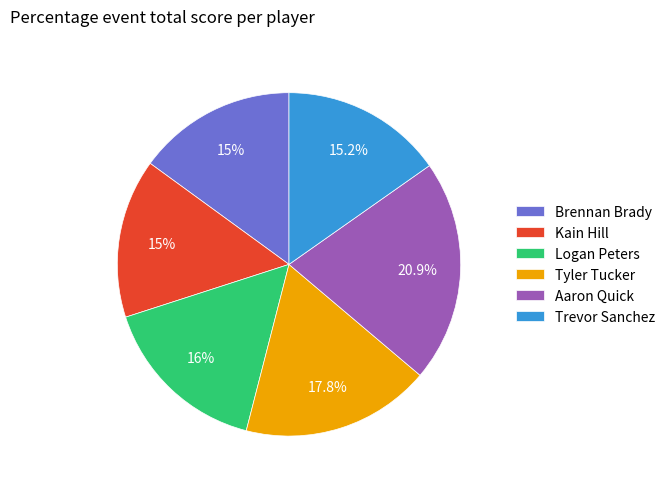

To the nearest percent, what percentage of the pie is Kain Hill?

15%